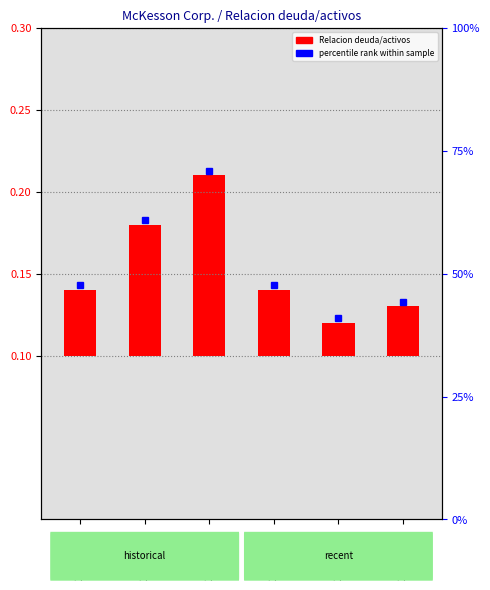

How many values are between 0 and 1?

6